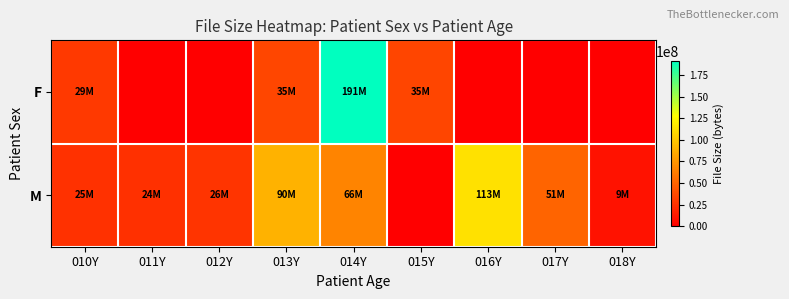

Which series has the largest range (max minus min)?

F